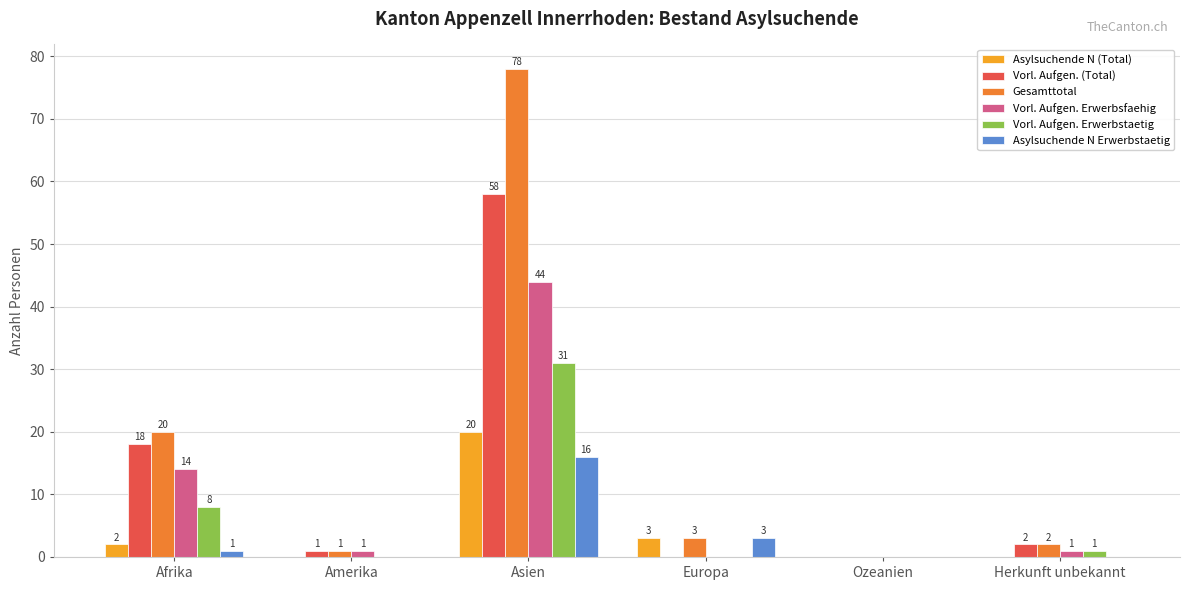

Reading left to right, list all the values displayed in this chart.

Asylsuchende N (Total): 2	0	20	3	0	0
Vorl. Aufgen. (Total): 18	1	58	0	0	2
Gesamttotal: 20	1	78	3	0	2
Vorl. Aufgen. Erwerbsfaehig: 14	1	44	0	0	1
Vorl. Aufgen. Erwerbstaetig: 8	0	31	0	0	1
Asylsuchende N Erwerbstaetig: 1	0	16	3	0	0